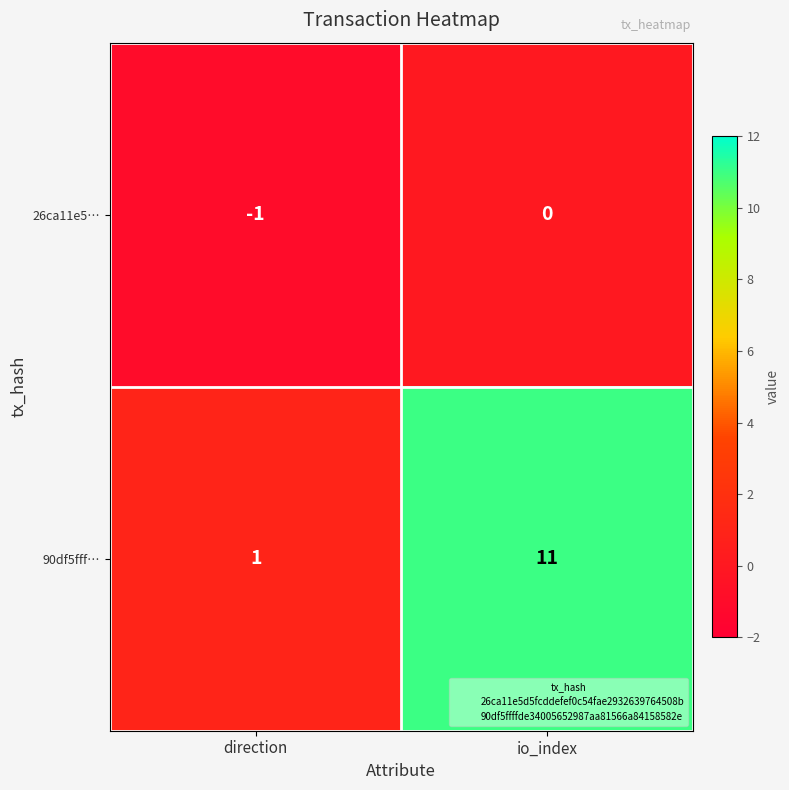

True or false: 26ca11e5… has a value of 0 at io_index.

True